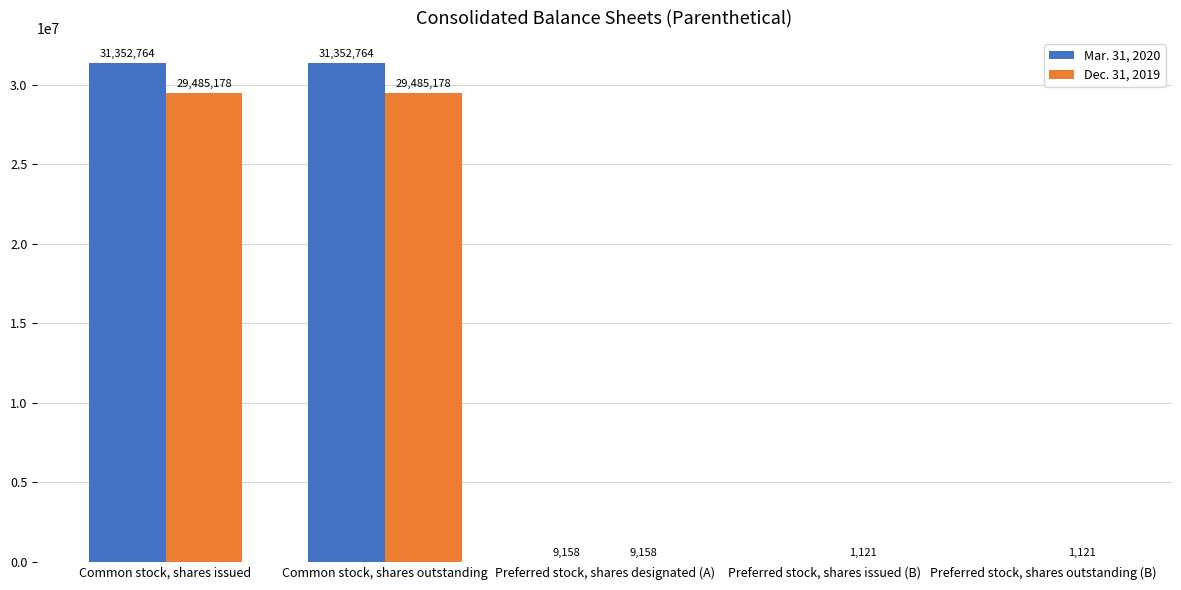

Reading left to right, list all the values displayed in this chart.

Mar. 31, 2020: 31352764	31352764	9158	0	0
Dec. 31, 2019: 29485178	29485178	9158	1121	1121